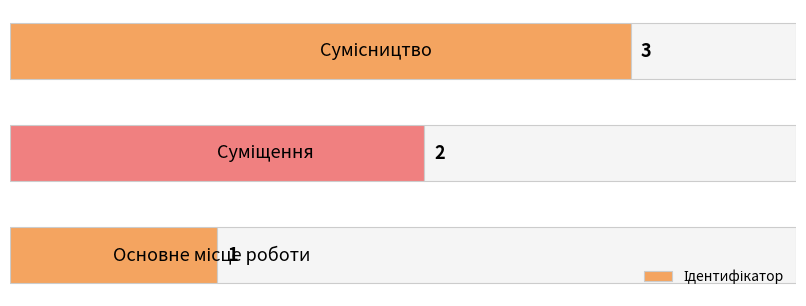

How many values are between 1 and 3?

3